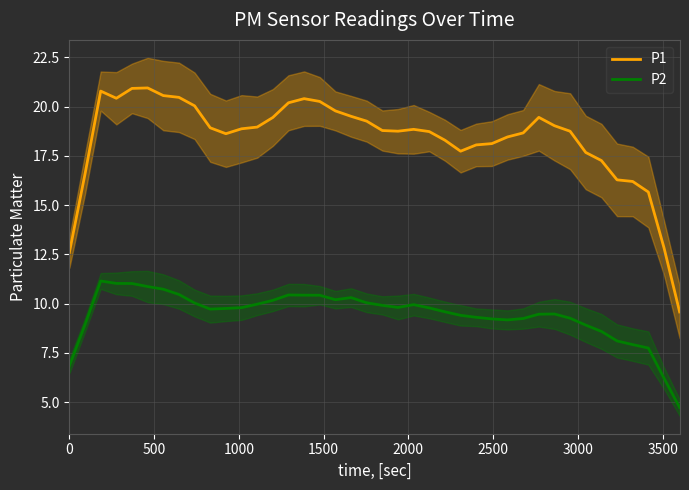

True or false: P2 and P1 cross at least once.

False